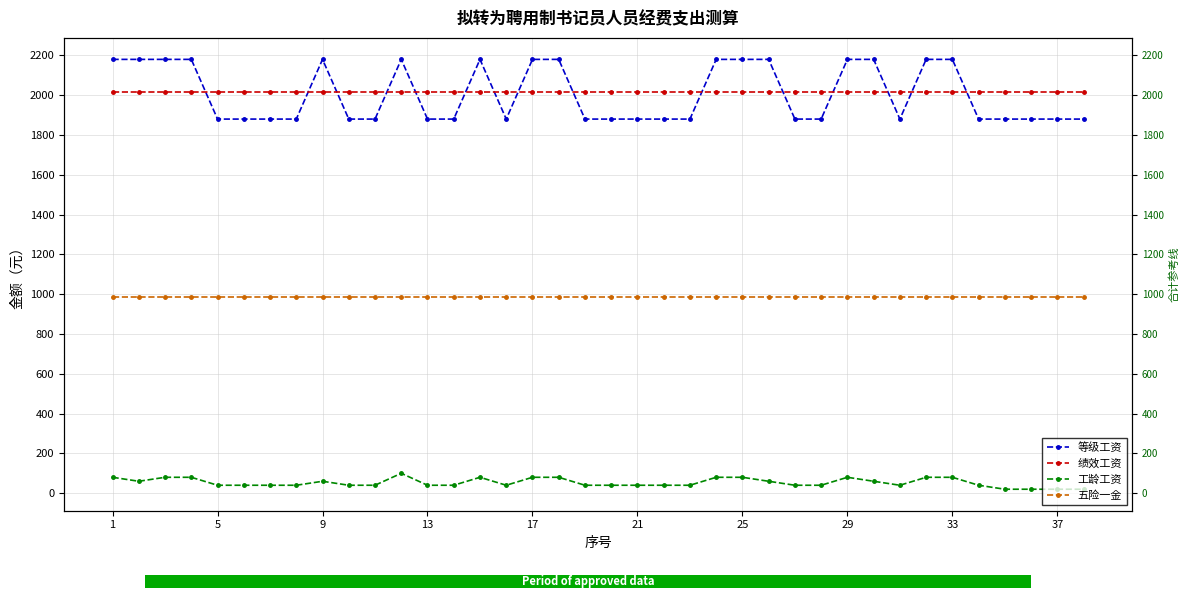

Read the 五险一金 value at 1.

985